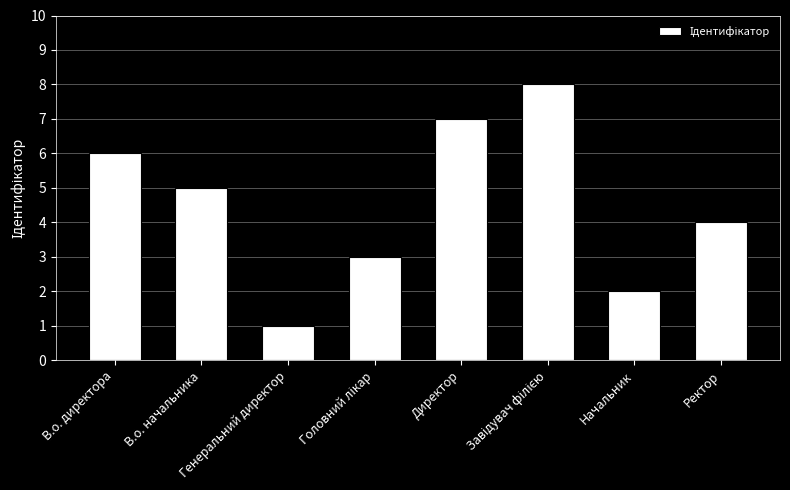

What is the label of the 2nd bar from the left?

В.о. начальника